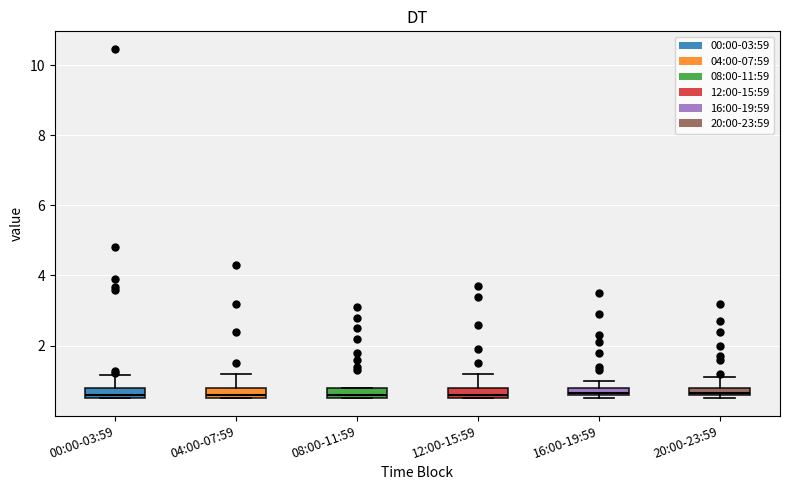

Where is the lower edge of the box for 04:00-07:59 on the y-axis? The values are not printed on the chart, so give them approximately, as read against the axis.

0.6